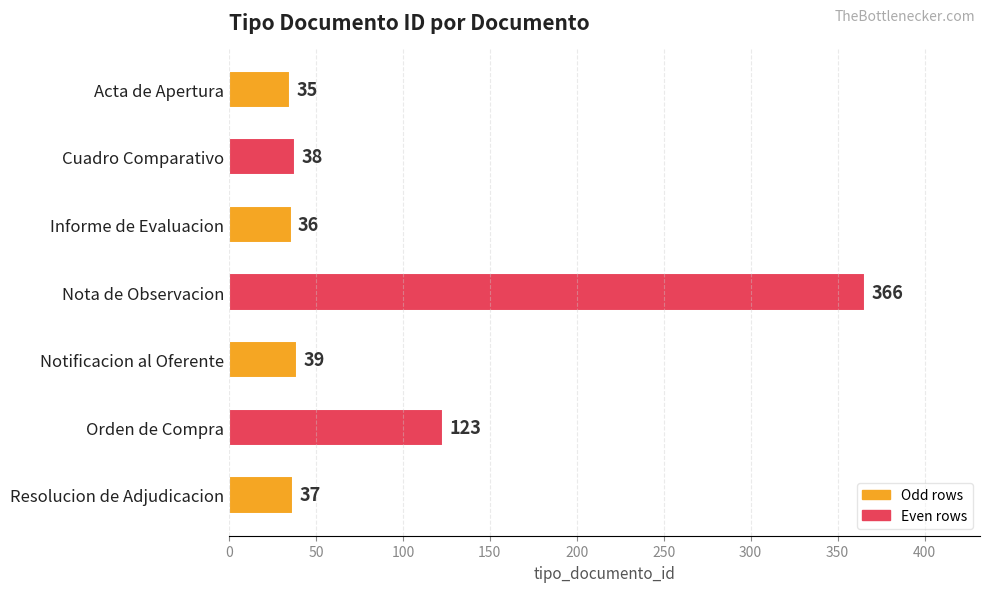

What is the difference between the maximum and minimum values?

331